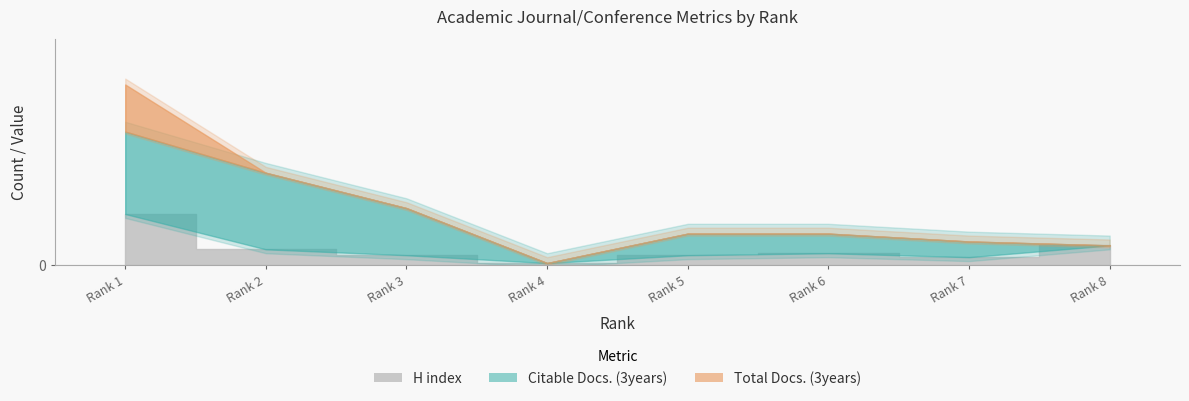

What is the difference between the highest and lowest values at 3?

24